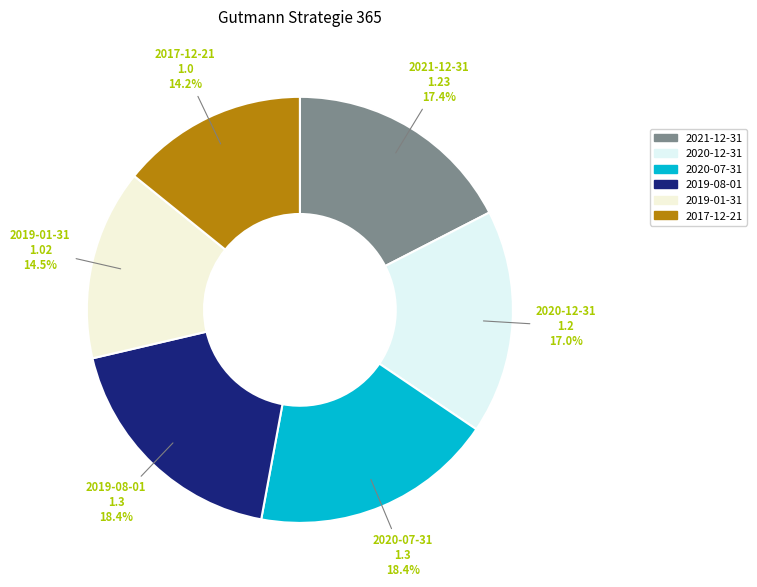

How many segments does this pie chart have?

6